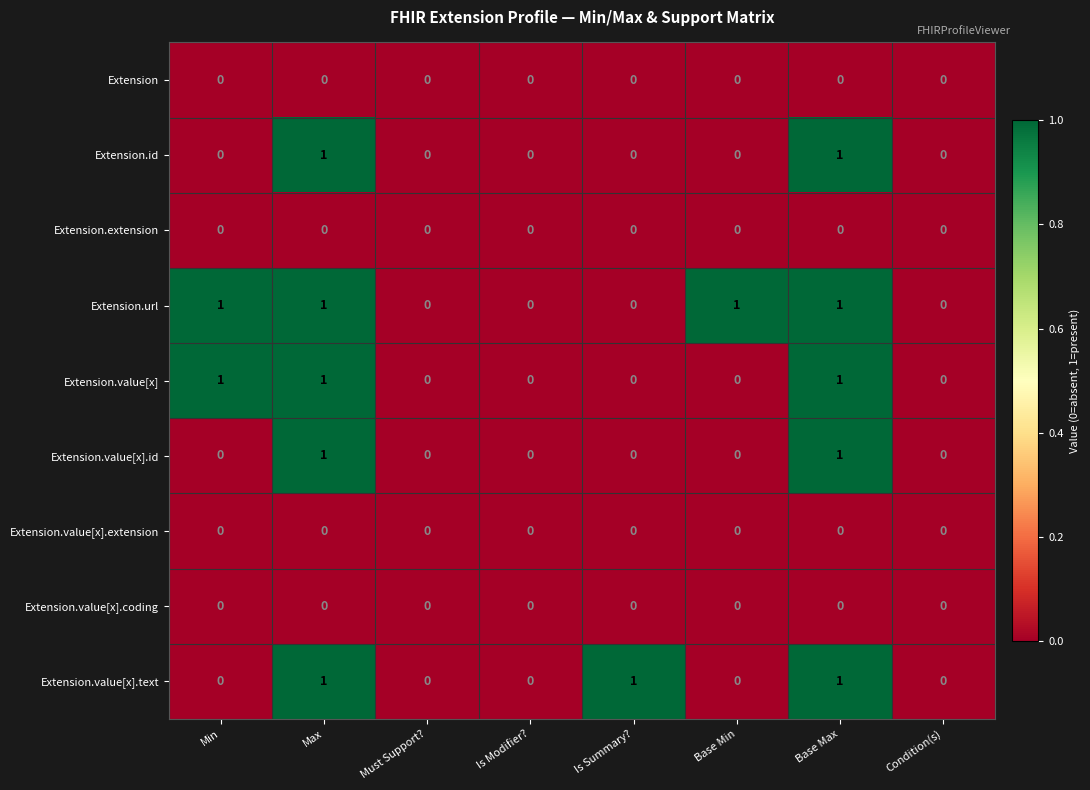

How many distinct data groups are displayed?

9